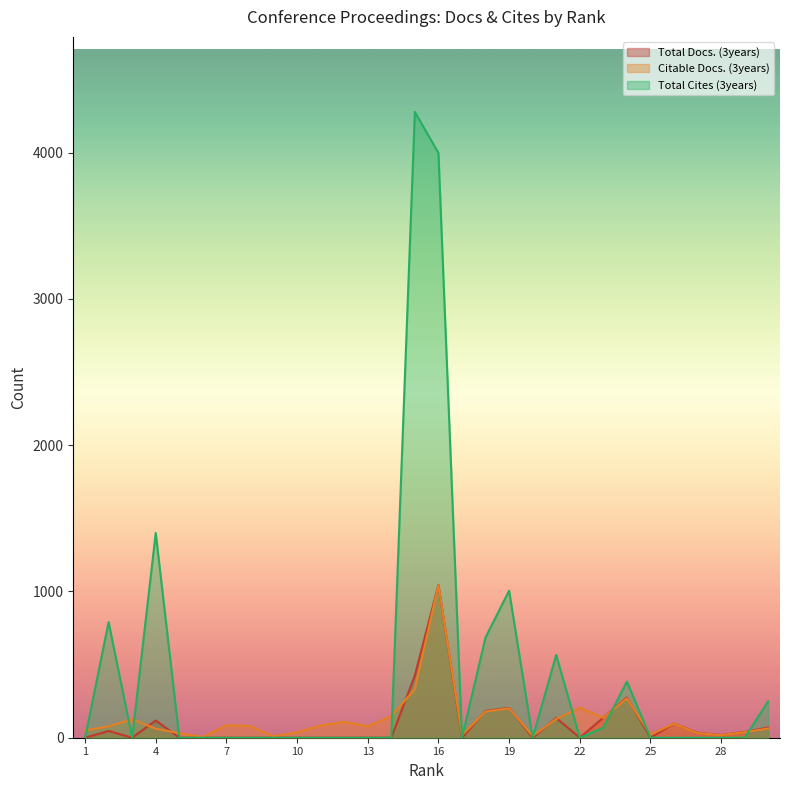

List the series in order of their peak value, lowest first.

Citable Docs. (3years), Total Docs. (3years), Total Cites (3years)